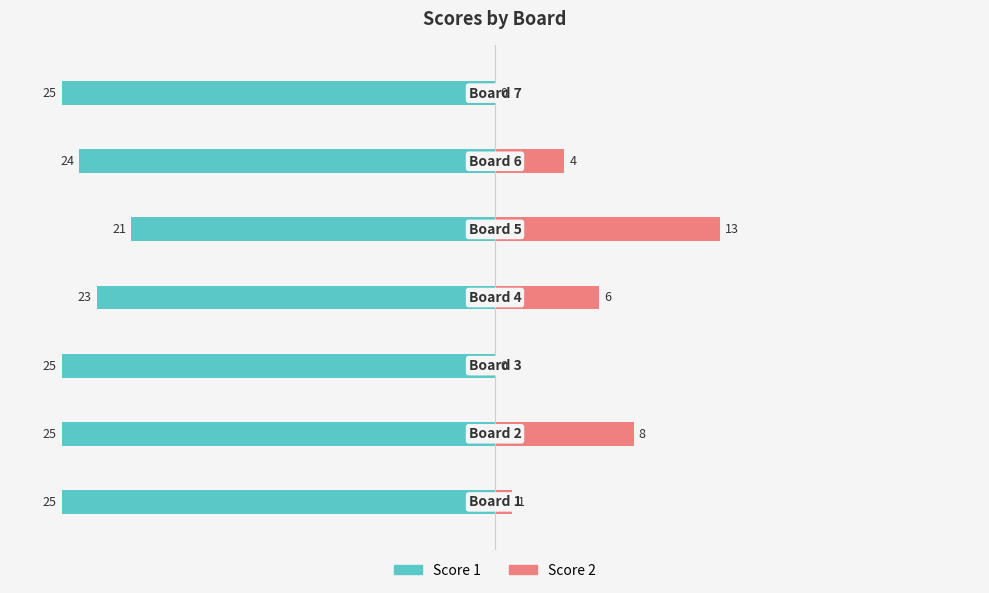

What value does the Score 1 series have at 1?

-25